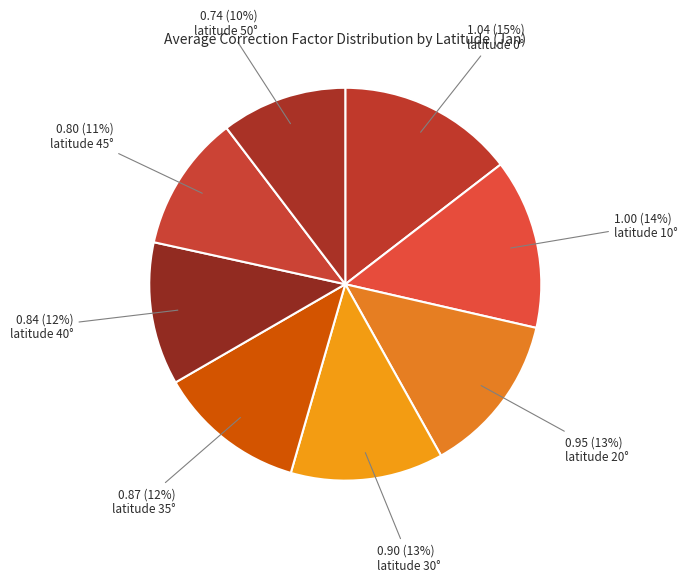

To the nearest percent, what is the average slice percentage?

12%